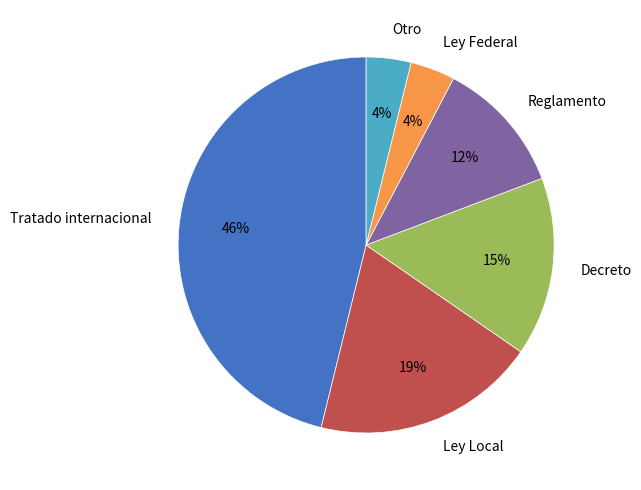

To the nearest percent, what portion does Reglamento represent?

12%